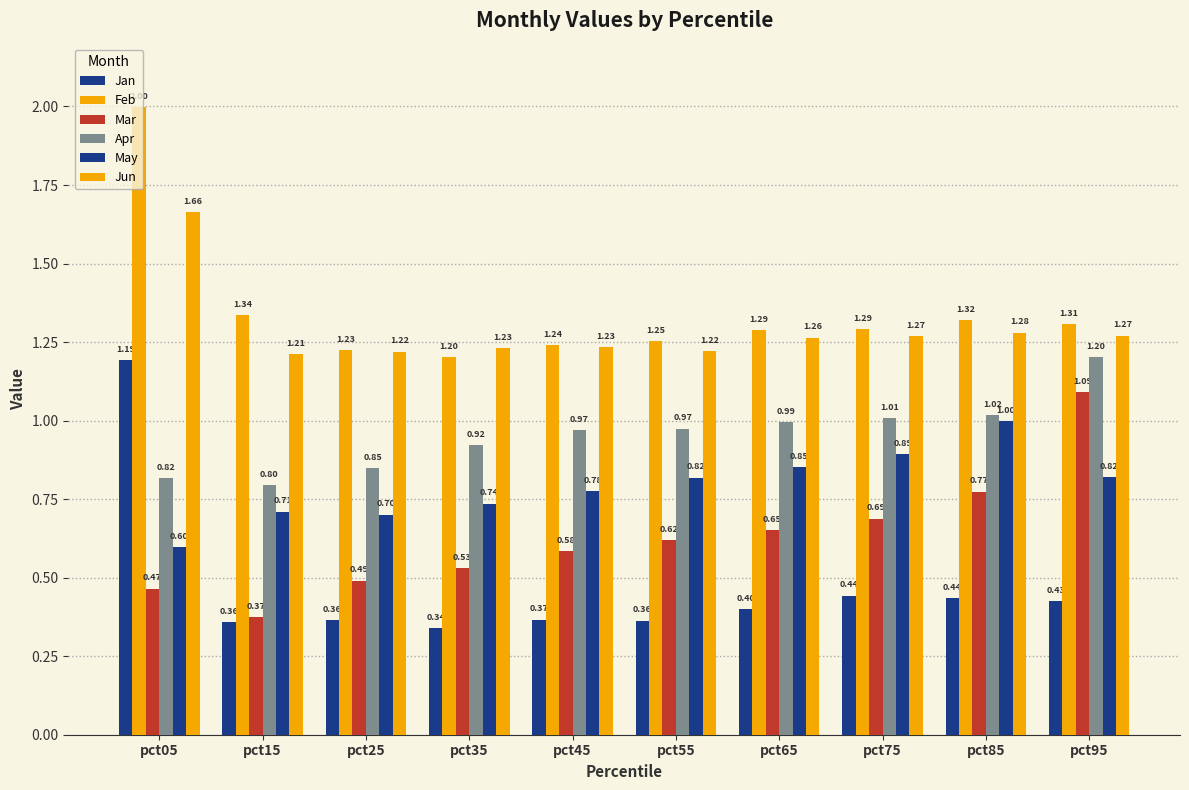

How many bars are there in total?

60